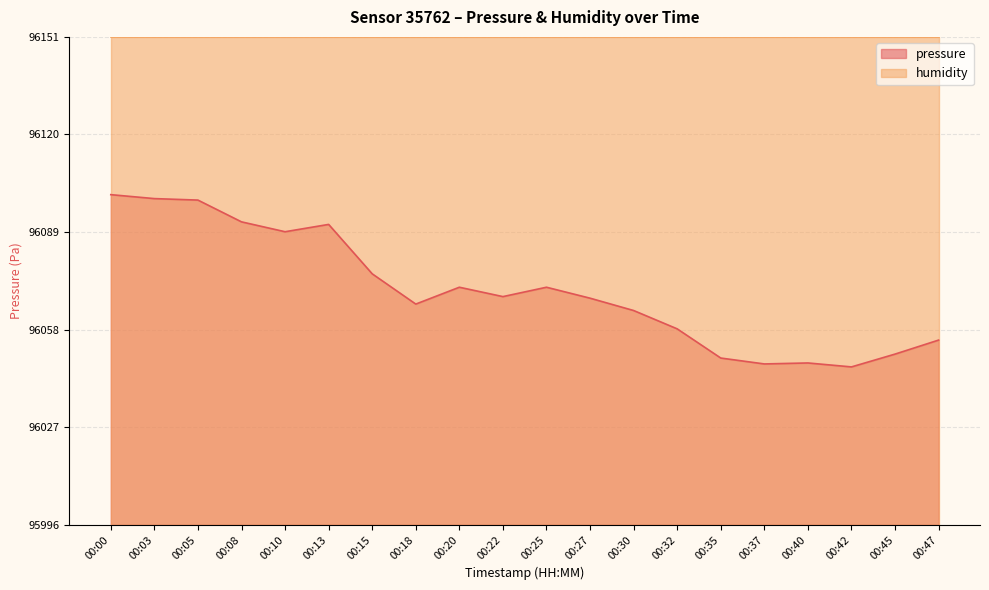

Rank the categories by value from lowest to highest.

00:42, 00:37, 00:40, 00:35, 00:45, 00:47, 00:32, 00:30, 00:18, 00:27, 00:22, 00:20, 00:25, 00:15, 00:10, 00:13, 00:08, 00:05, 00:03, 00:00